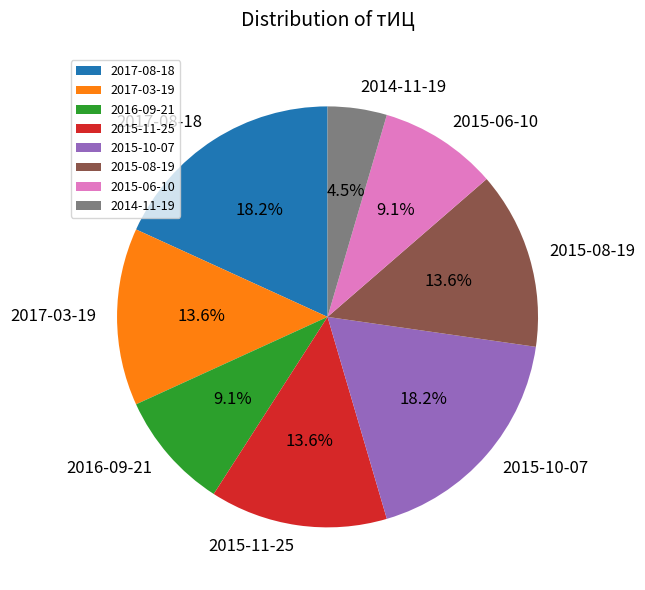

To the nearest percent, what percentage of the pie is 2016-09-21?

9%